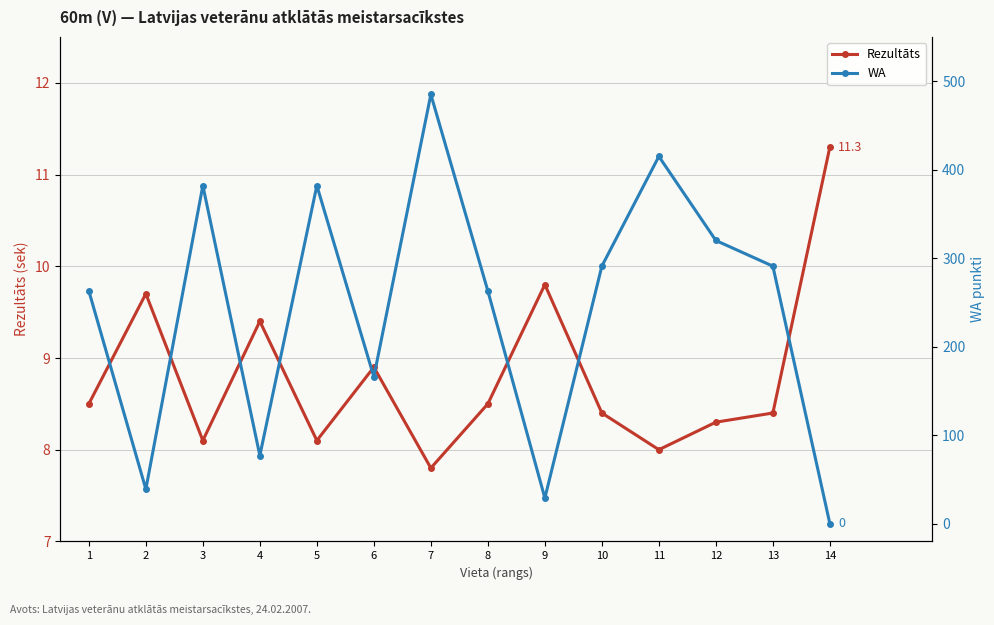

After their last crossing, which series has the higher values: Rezultāts or WA?

Rezultāts